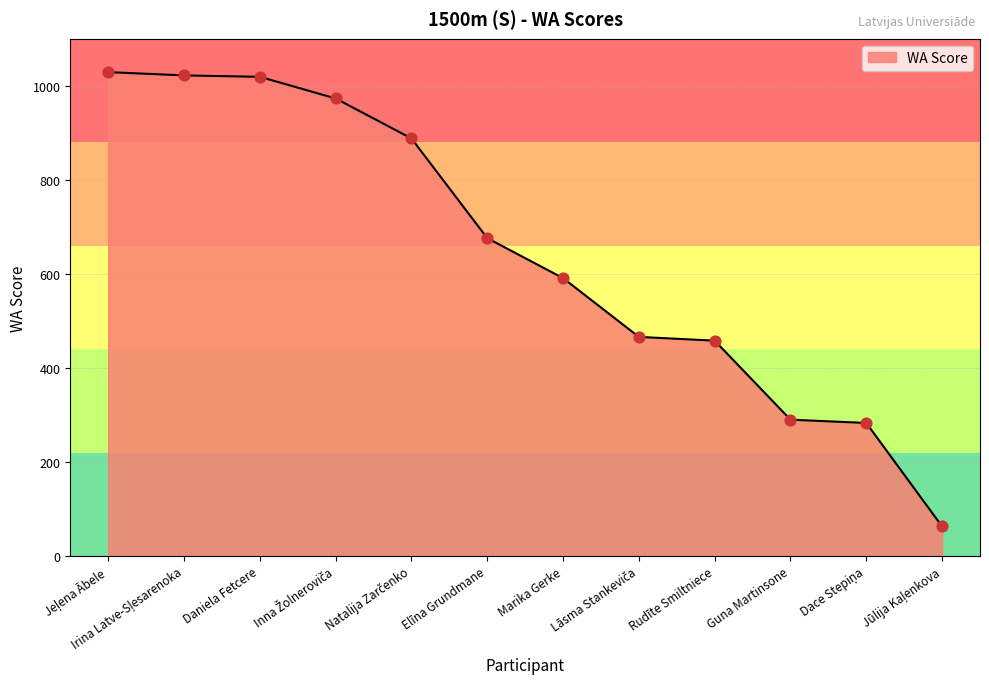

What is the change in value from Daniela Fetcere to Guna Martinsone?

-729